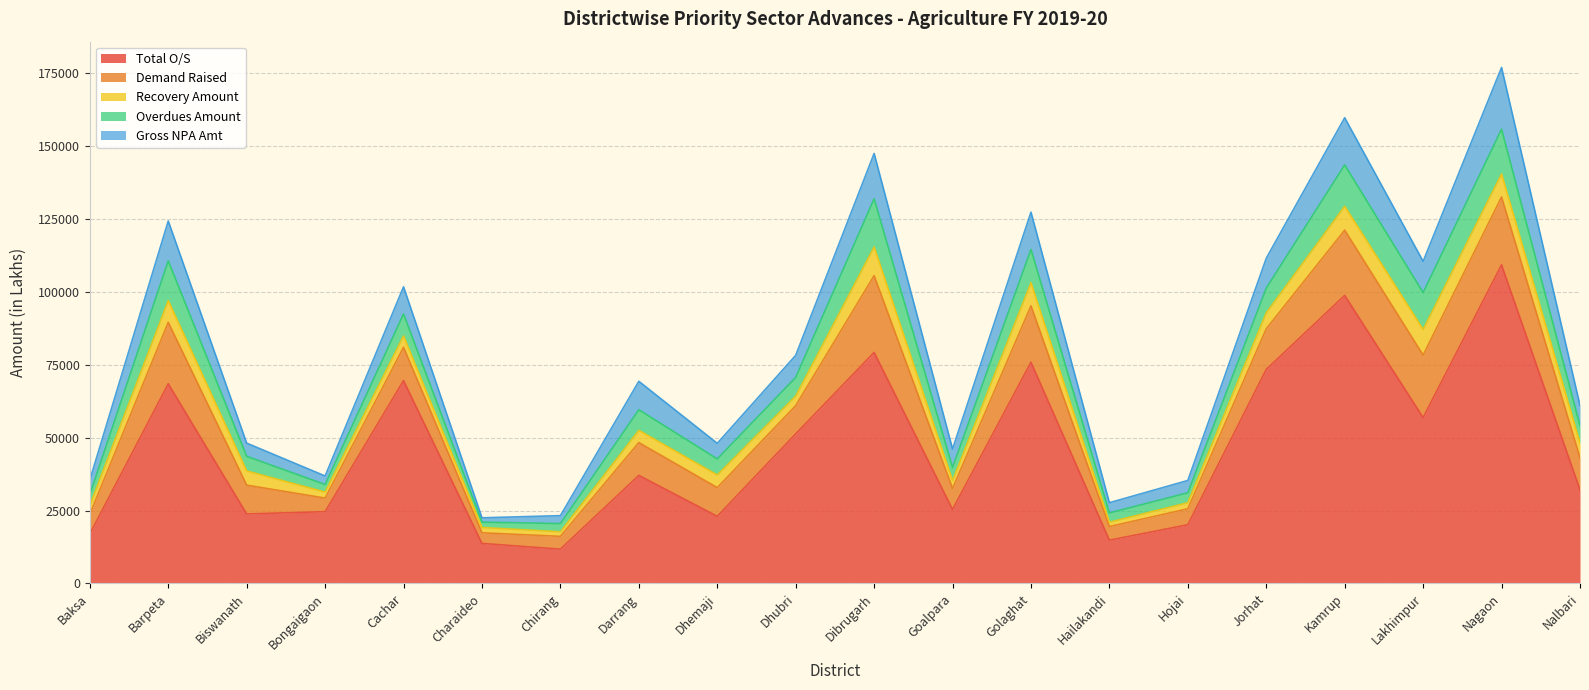

How many values in the Demand Raised series exceed 11000?

10